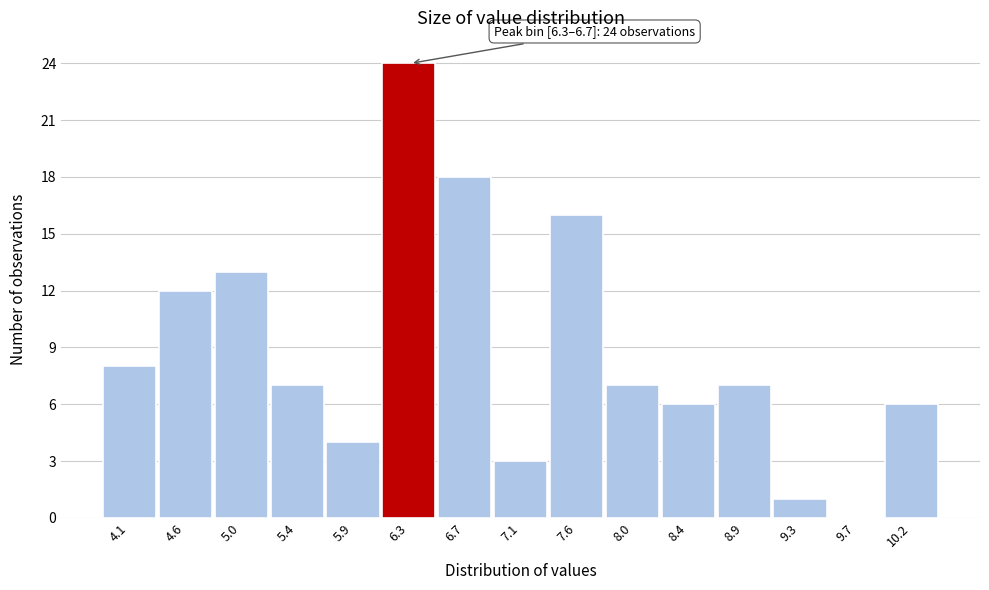

Reading left to right, what are all the values shown in this chart?

4.1=8	4.6=12	5.0=13	5.4=7	5.9=4	6.3=24	6.7=18	7.1=3	7.6=16	8.0=7	8.4=6	8.9=7	9.3=1	9.7=0	10.2=6